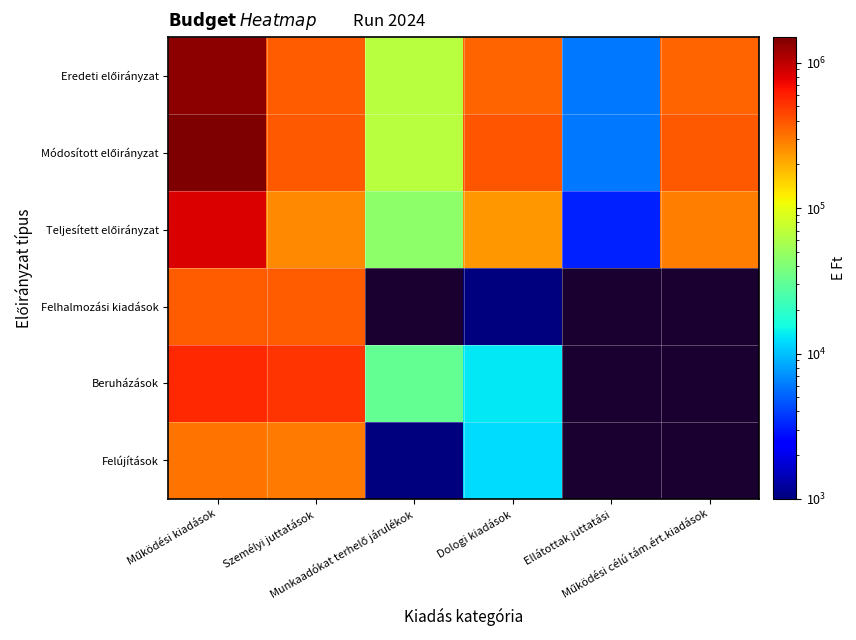

Is the value of Felhalmozási kiadások at Munkaadókat terhelő járulékok greater than the value of Módosított előirányzat at Működési célú tám.ért.kiadások?

No